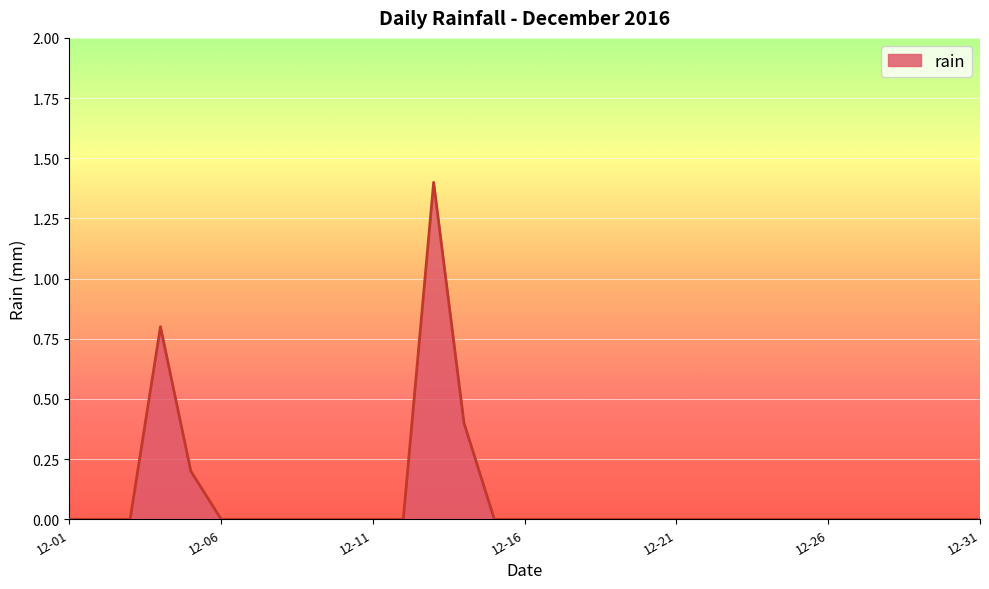

What is the maximum value shown in the chart?

1.4